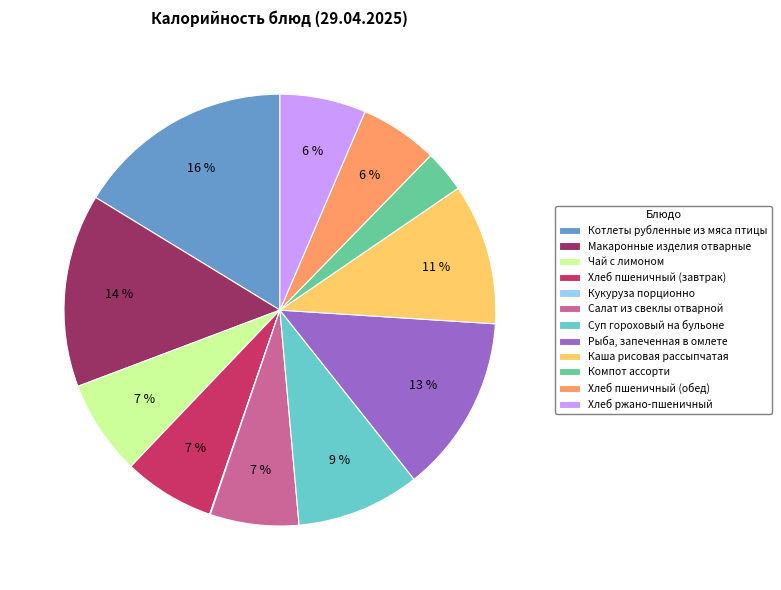

To the nearest percent, what portion does Каша рисовая рассыпчатая represent?

11%